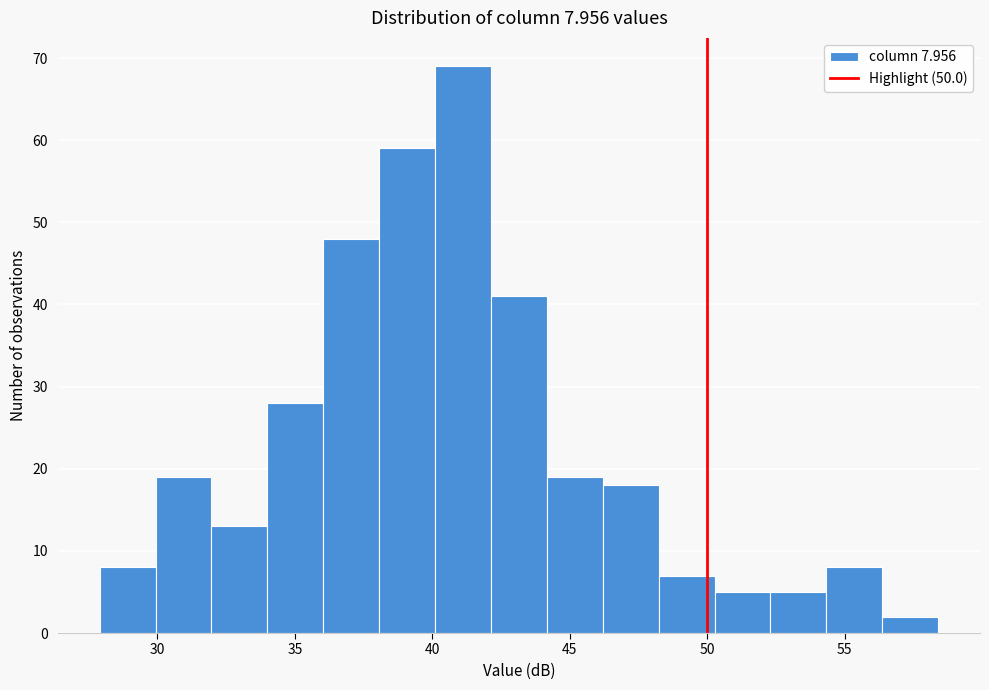

Which range on the x-axis has the tallest bar?

40.0 to 42.0